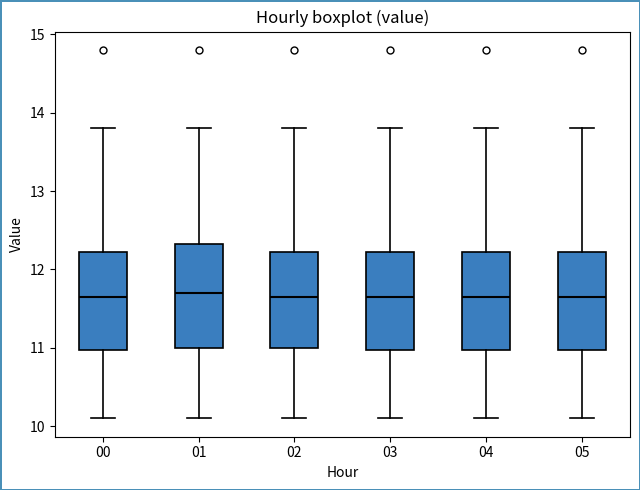

Reading left to right, read every box against the y-axis: the position of its median line, the range the box covers, and the ends of its whiskers. The values are not printed on the chart, so give them approximately, as read against the axis.

00: median 11.7, box 11.0 to 12.2, whiskers 10.1 to 13.8
01: median 11.7, box 11.0 to 12.3, whiskers 10.1 to 13.8
02: median 11.7, box 11.0 to 12.2, whiskers 10.1 to 13.8
03: median 11.7, box 11.0 to 12.2, whiskers 10.1 to 13.8
04: median 11.7, box 11.0 to 12.2, whiskers 10.1 to 13.8
05: median 11.7, box 11.0 to 12.2, whiskers 10.1 to 13.8